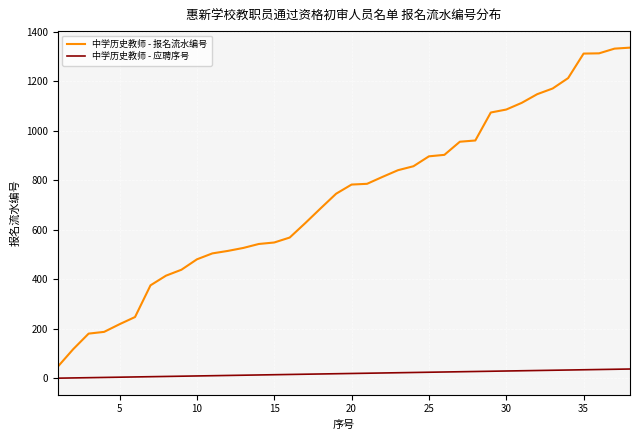

Which series has the widest spread of values?

中学历史教师 - 报名流水编号